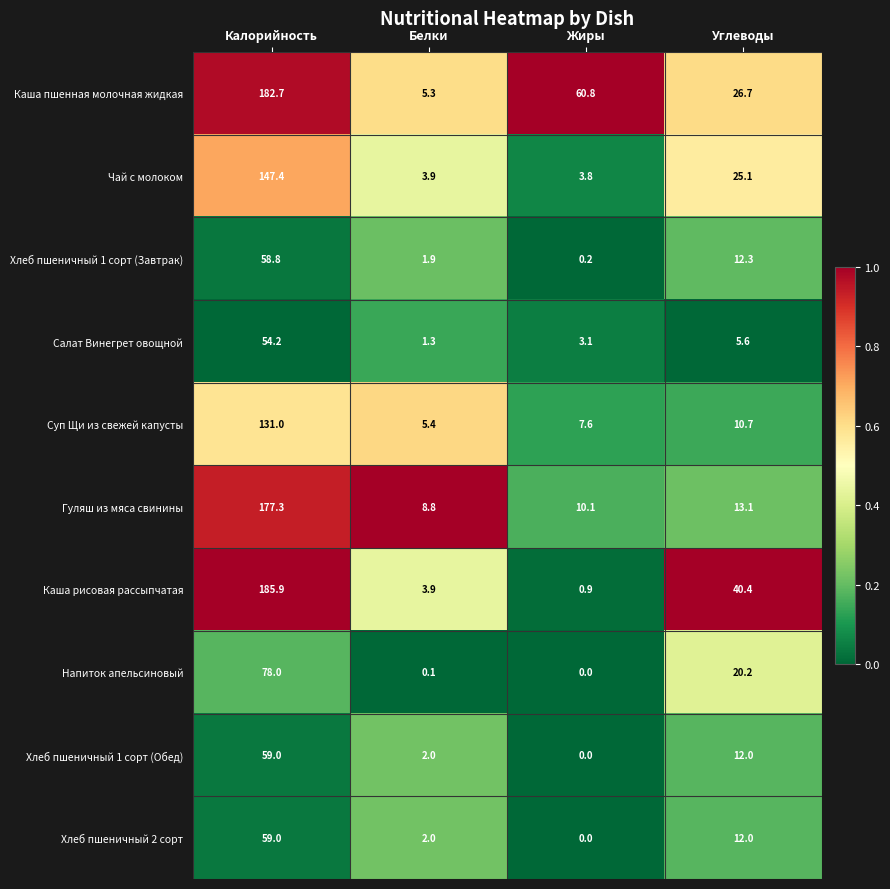

What is the sum of all Хлеб пшеничный 1 сорт (Завтрак) values?

73.2